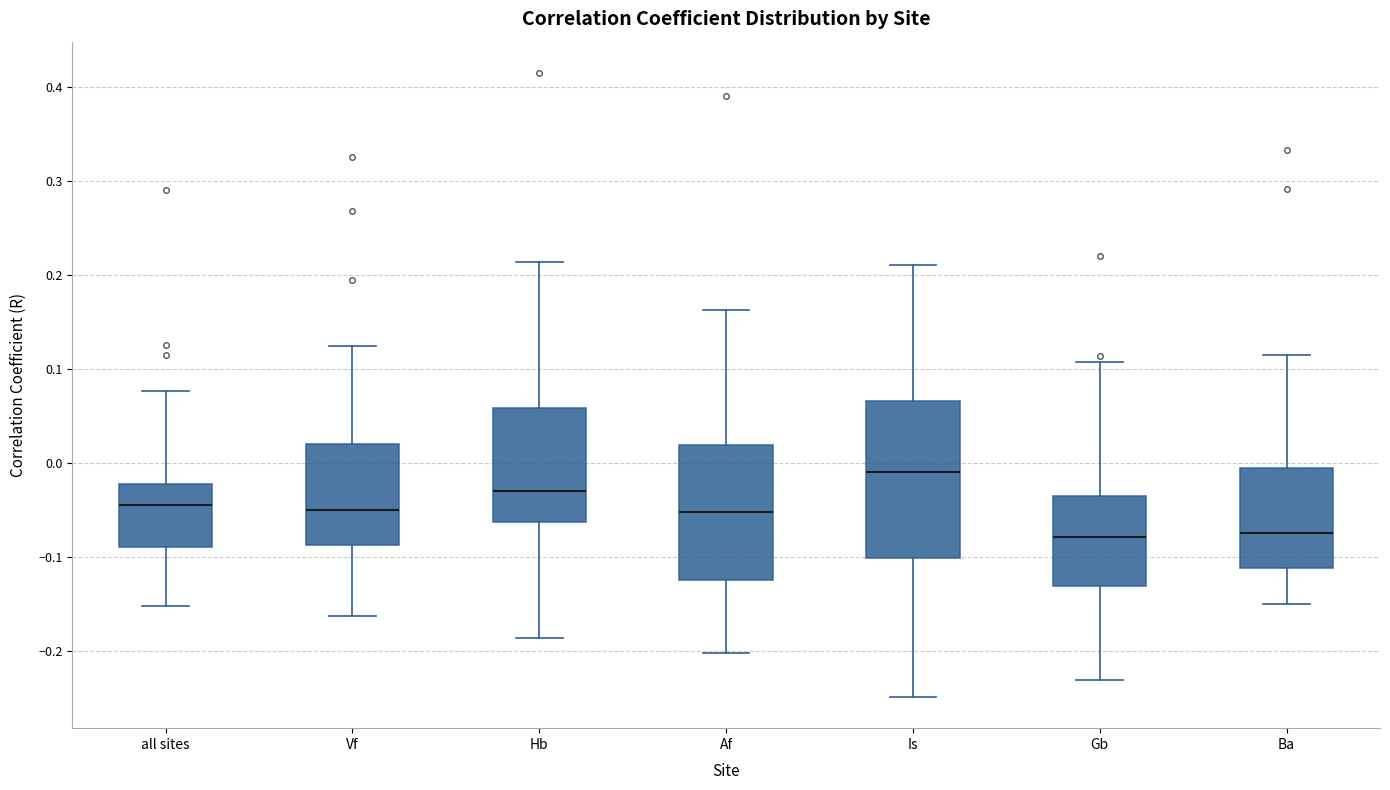

Which box is the tallest, from its lower edge to its upper edge?

Is